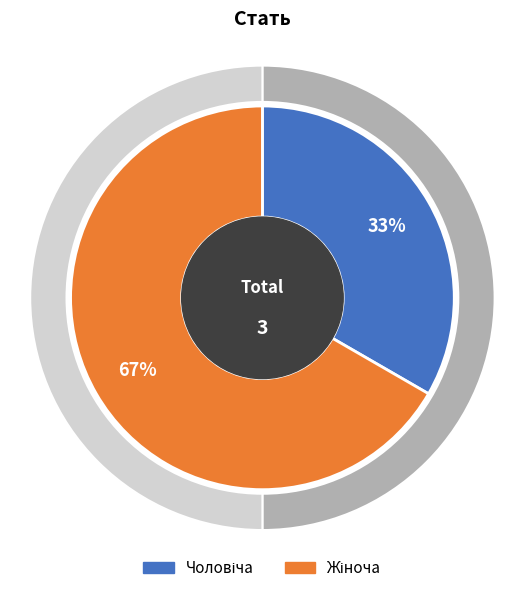

To the nearest percent, what is the average slice percentage?

50%